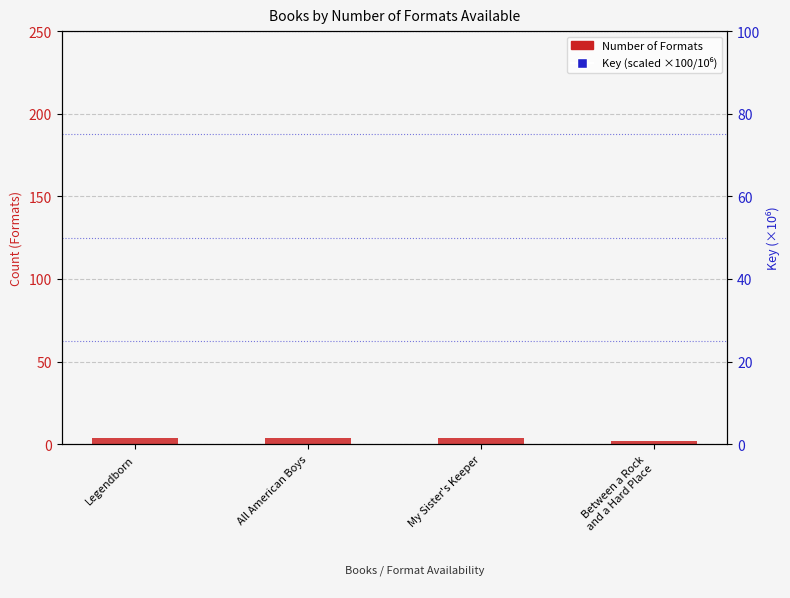

Which series has the widest spread of Y values?

Key (scaled)